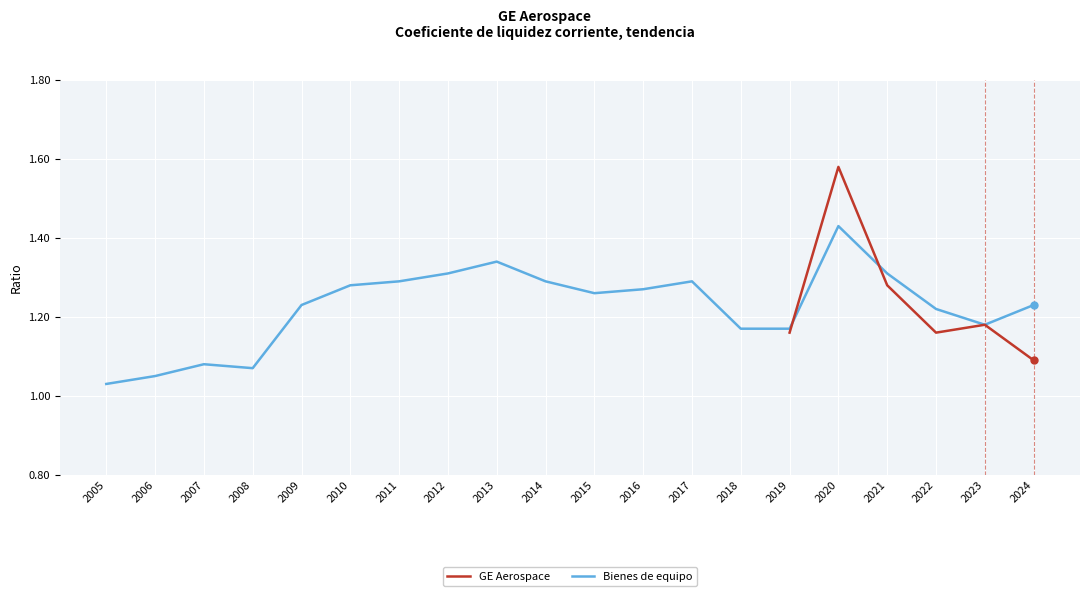

Is it true that the value at 2014 is 1.3?

True